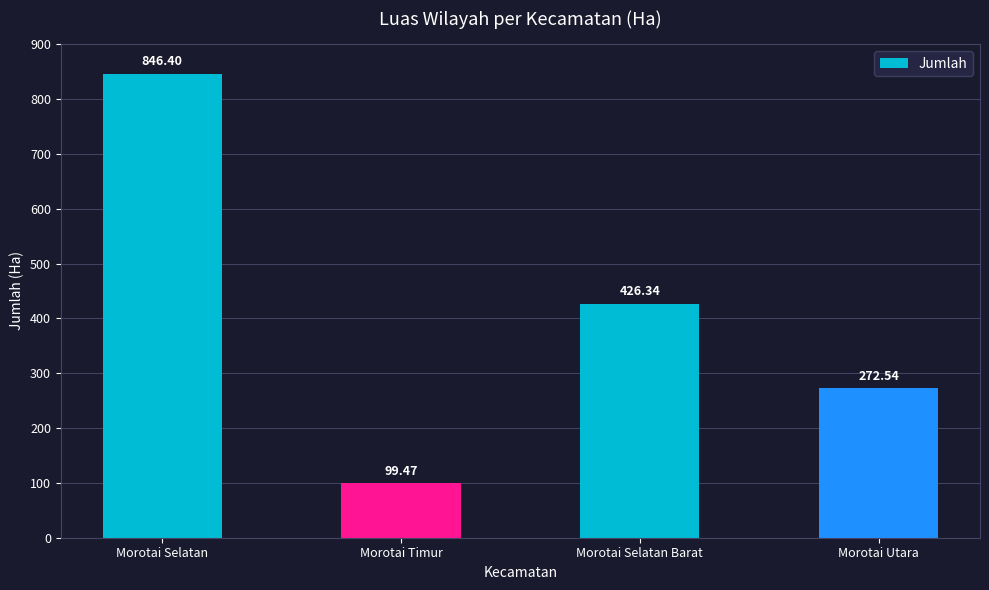

Reading left to right, transcribe all the data shown in this chart.

Morotai Selatan=846.4	Morotai Timur=99.5	Morotai Selatan Barat=426.3	Morotai Utara=272.5